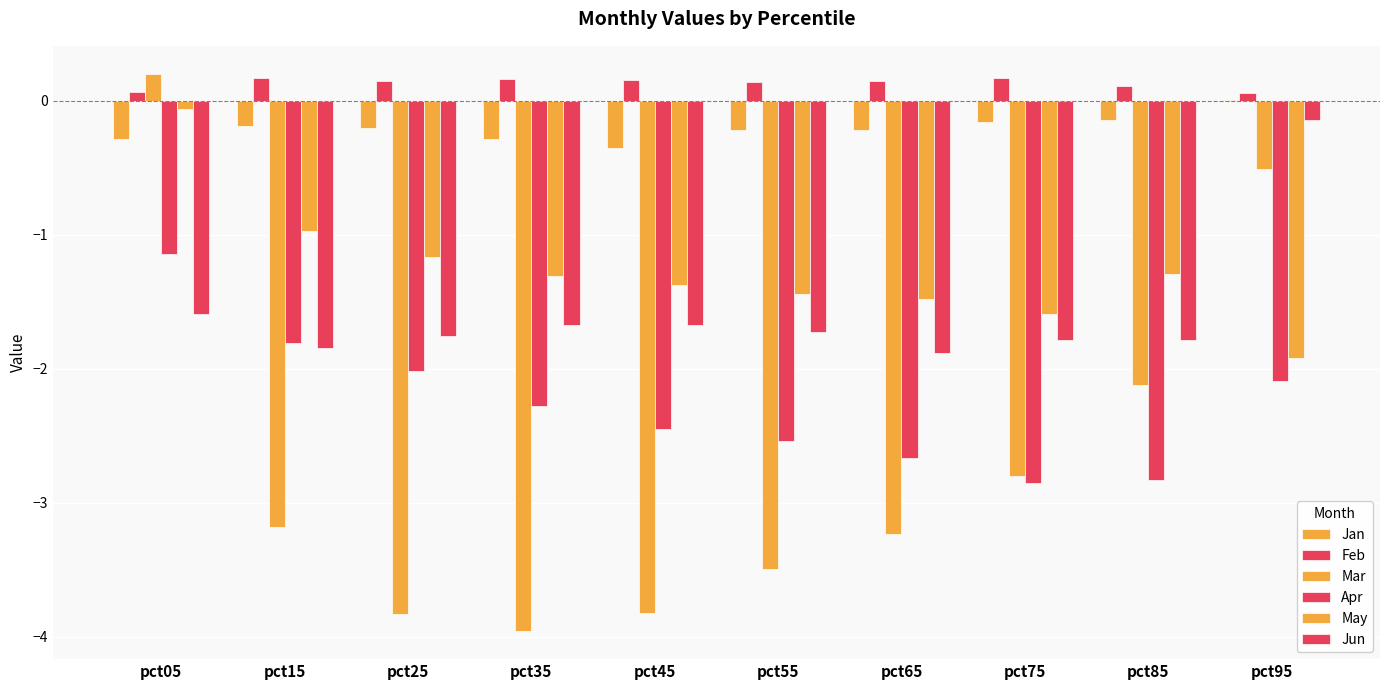

Reading left to right, transcribe all the data shown in this chart.

Jan: -0.3	-0.2	-0.2	-0.3	-0.4	-0.2	-0.2	-0.2	-0.1	0.0
Feb: 0.1	0.2	0.1	0.2	0.2	0.1	0.1	0.2	0.1	0.1
Mar: 0.2	-3.2	-3.8	-4.0	-3.8	-3.5	-3.2	-2.8	-2.1	-0.5
Apr: -1.1	-1.8	-2.0	-2.3	-2.4	-2.5	-2.7	-2.9	-2.8	-2.1
May: -0.1	-1.0	-1.2	-1.3	-1.4	-1.4	-1.5	-1.6	-1.3	-1.9
Jun: -1.6	-1.8	-1.8	-1.7	-1.7	-1.7	-1.9	-1.8	-1.8	-0.1